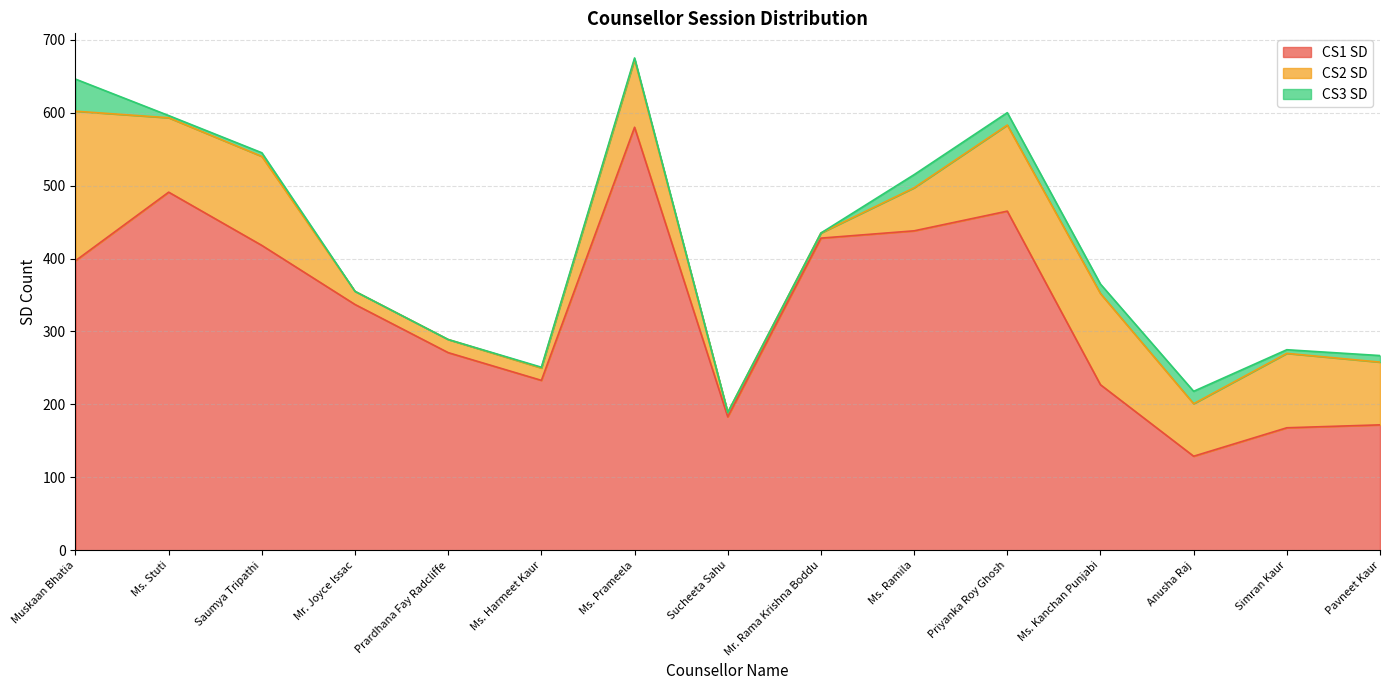

True or false: CS3 SD and CS1 SD intersect in this chart.

False